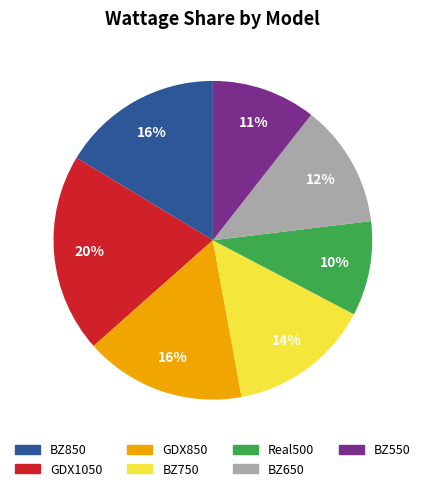

Count the number of slices in the pie.

7